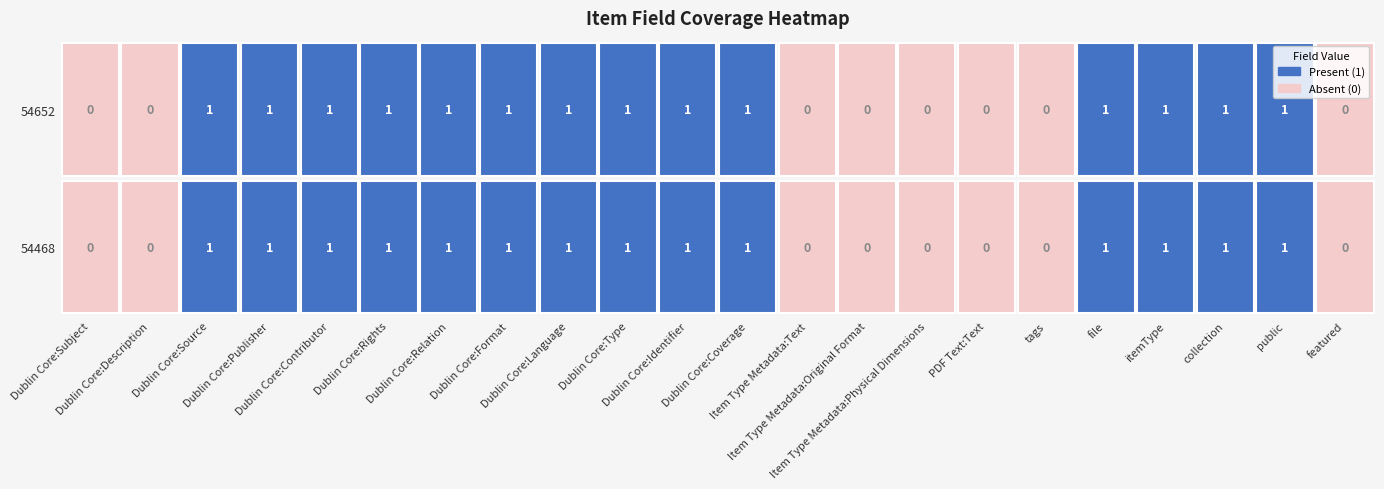

How many 54652 values are between 0 and 1?

22